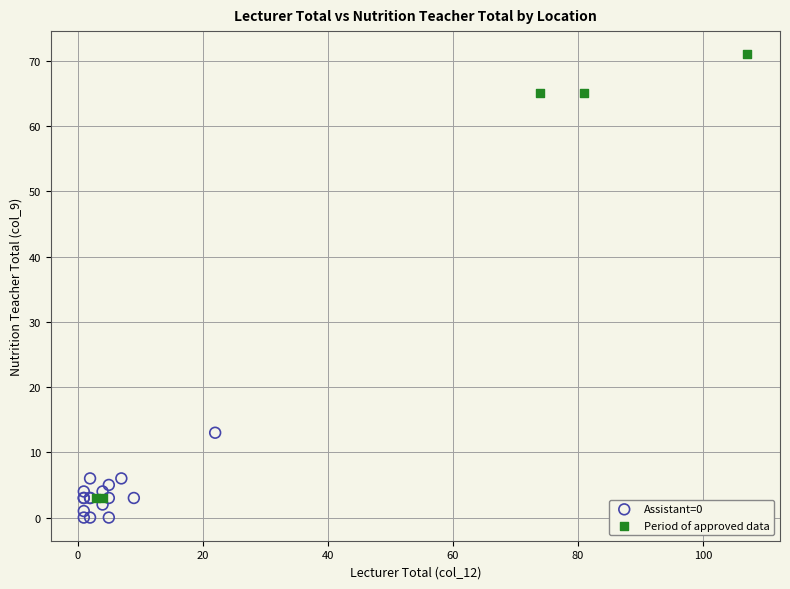

Which series has the widest spread of Y values?

Period of approved data